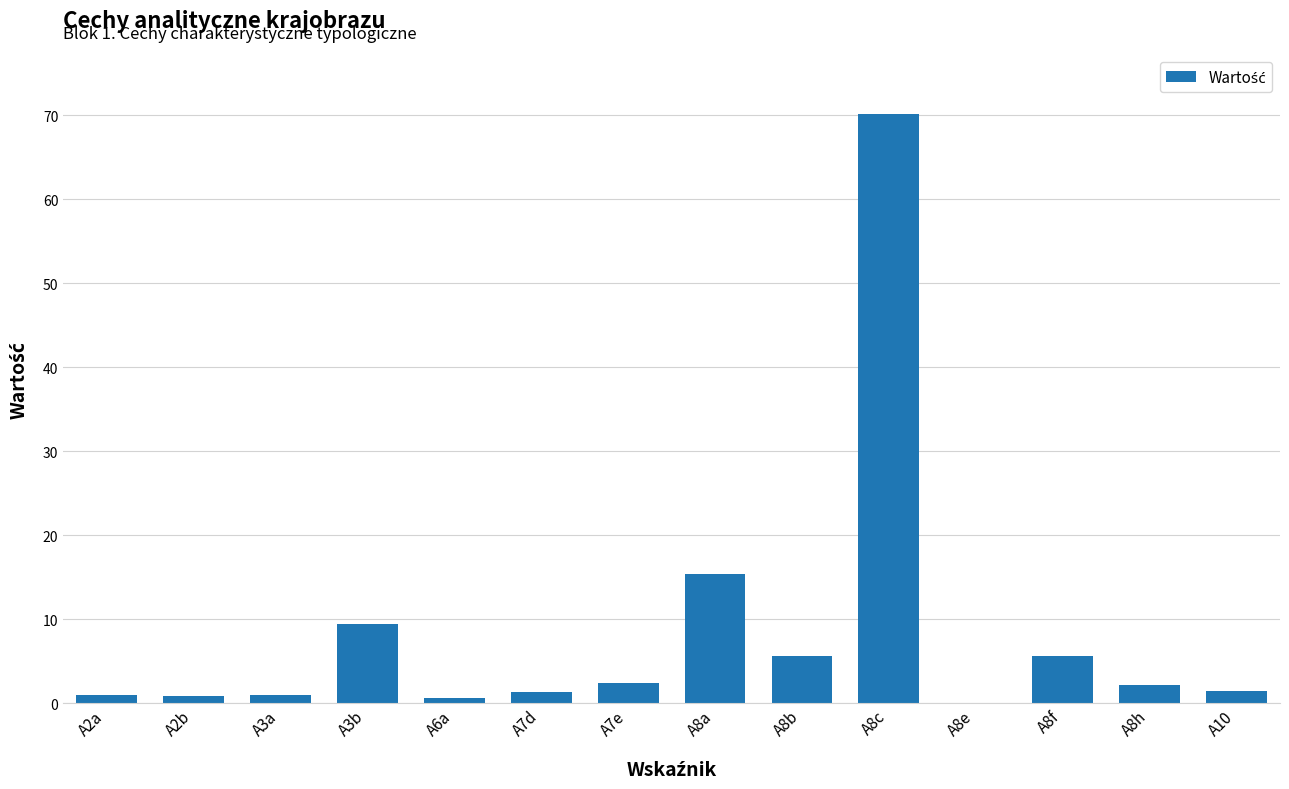

Which has a higher value, A8e or A7d?

A7d